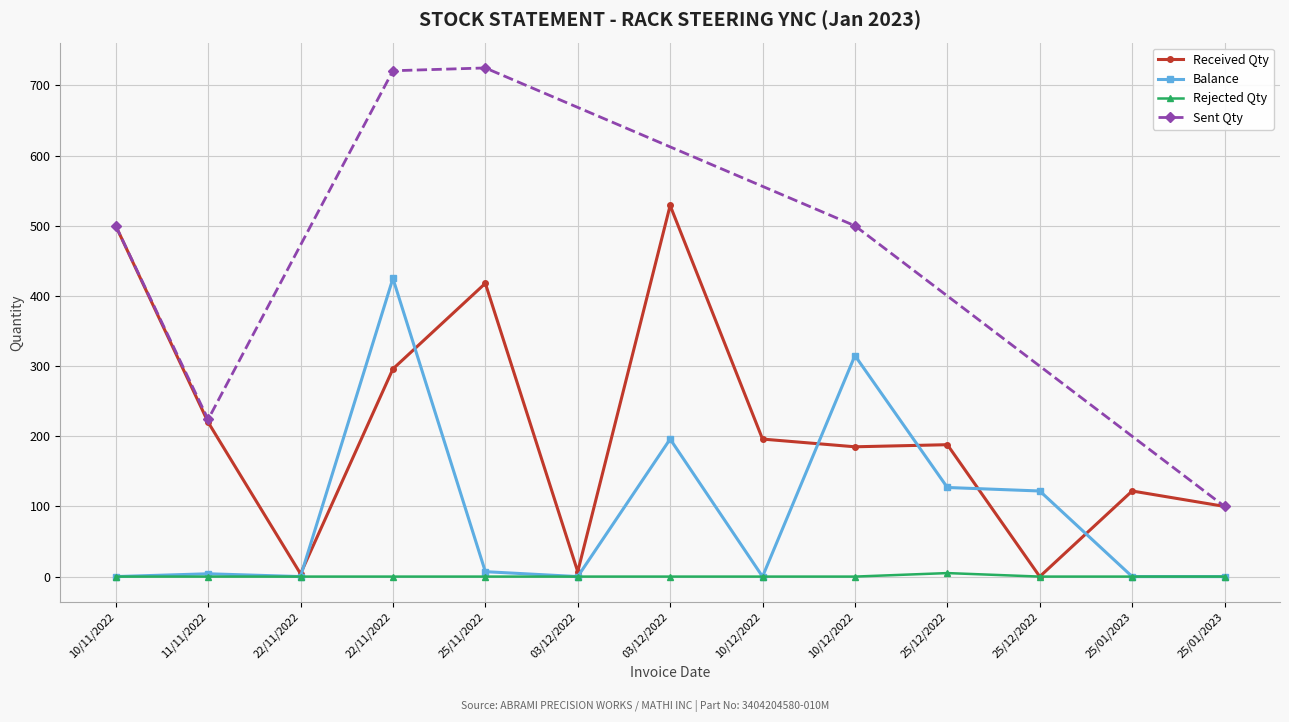

True or false: Rejected Qty has more than 0 interior local peaks.

True